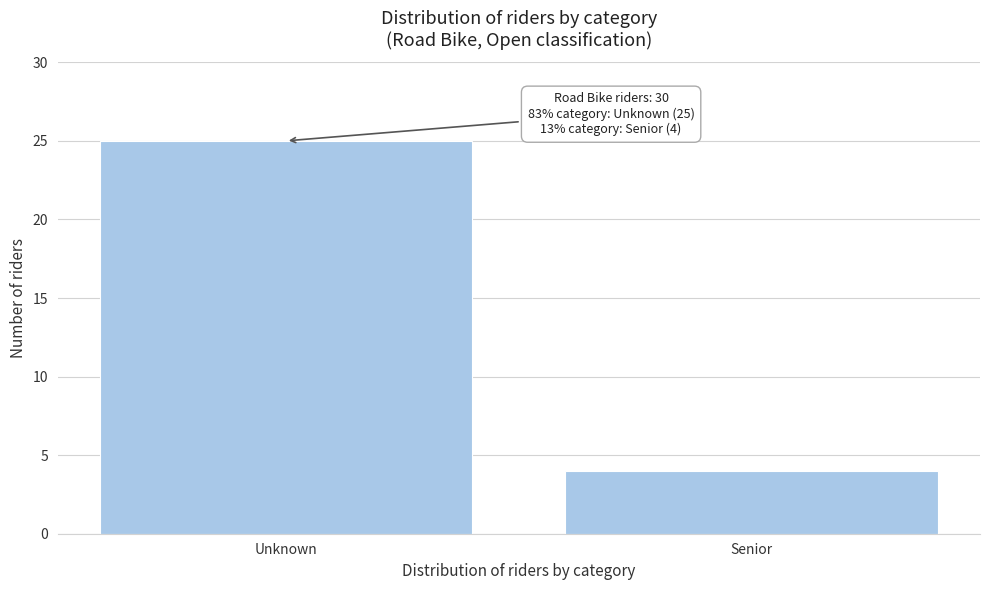

Reading right to left, what are all the values shown in this chart?

4	25